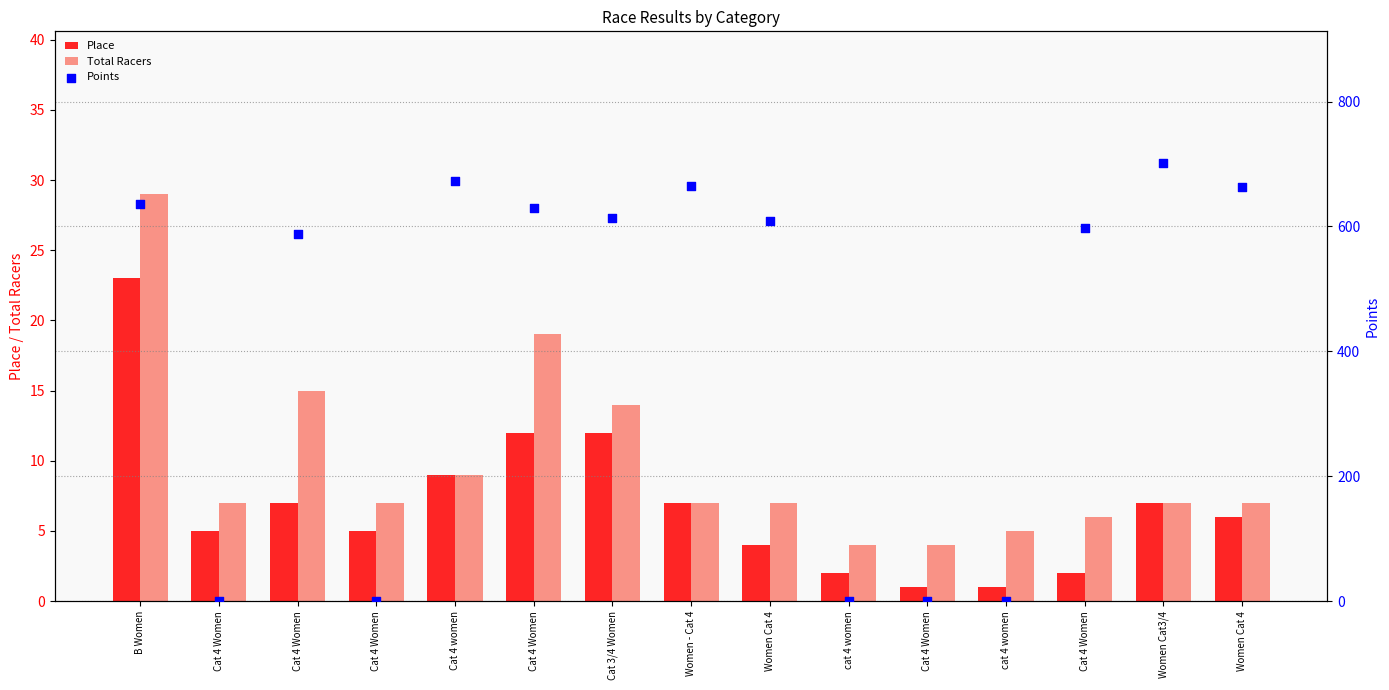

Which series has the largest total across all categories?

Points